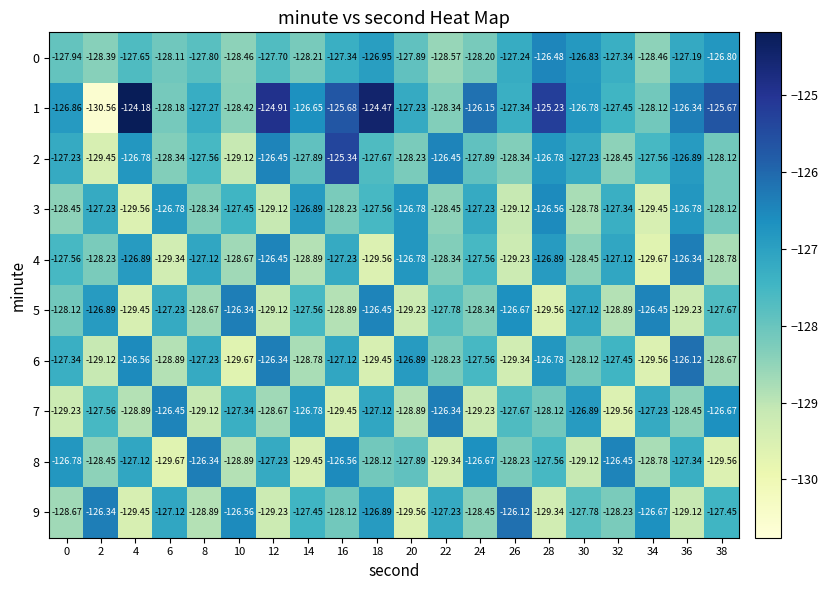

Count the number of categories in the chart.

20